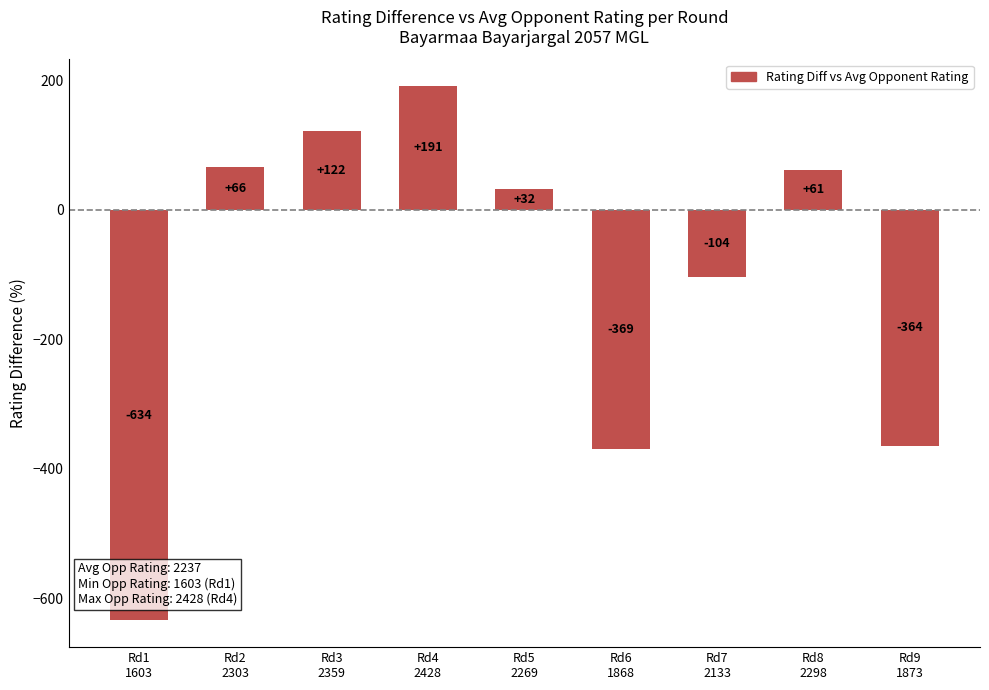

What is the approximate value at Rd9
1873?

-364